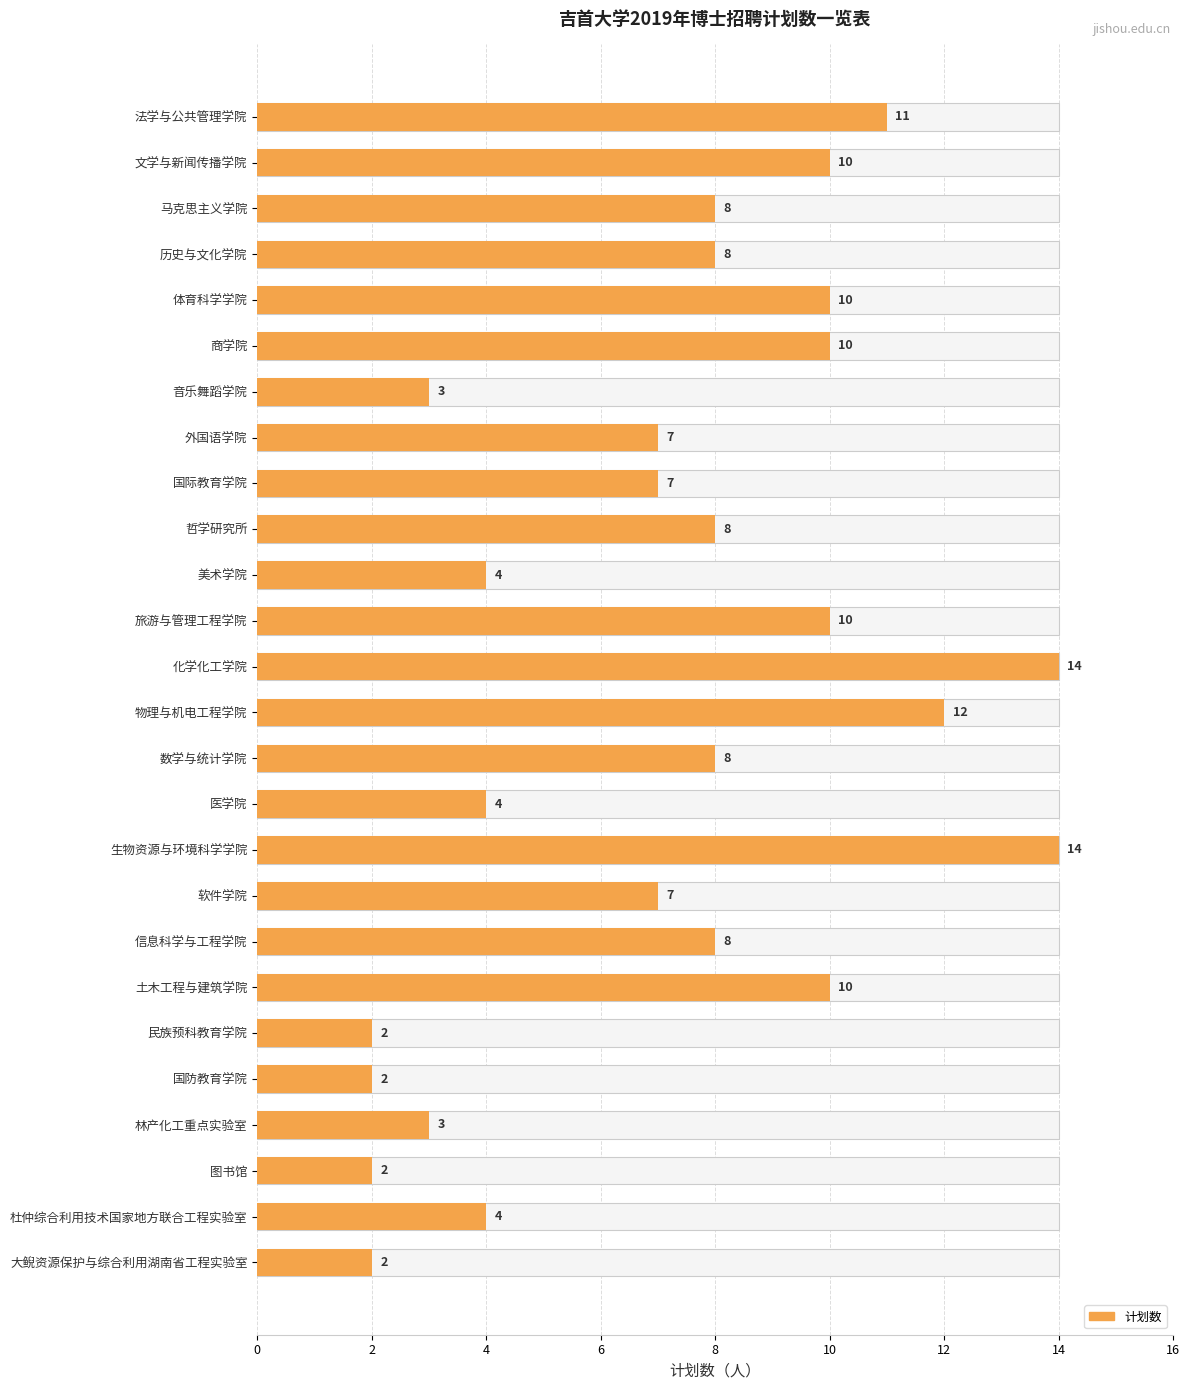

True or false: the data shows 14 at 哲学研究所.

False